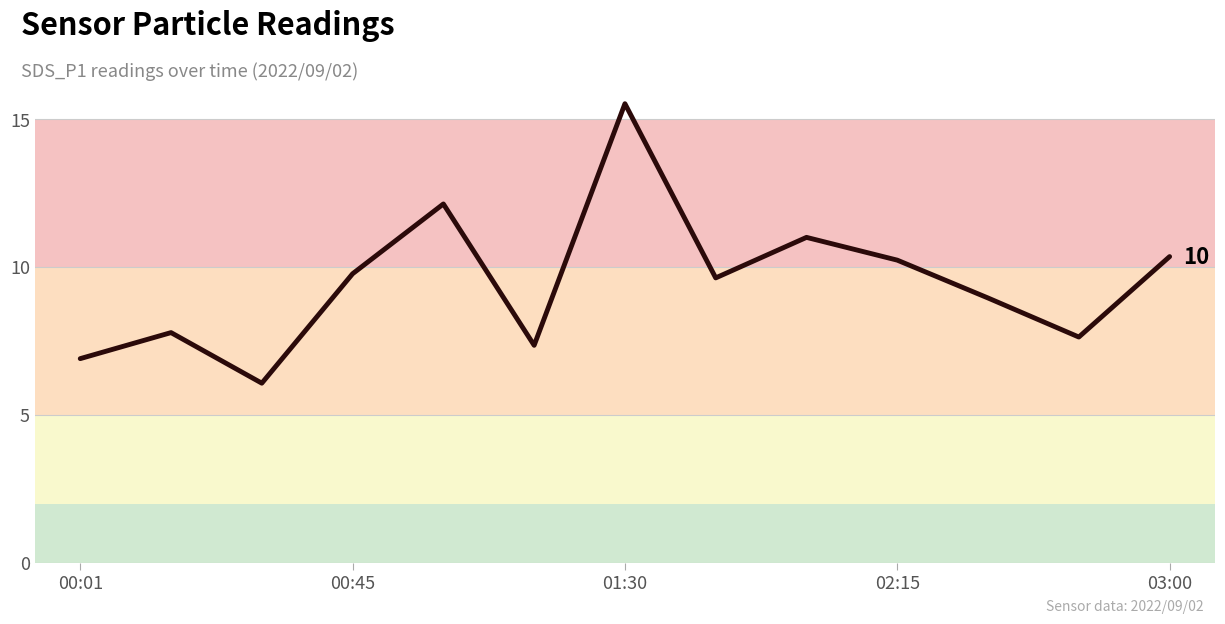

How many interior local peaks (higher than both neighbors) does the data have?

4